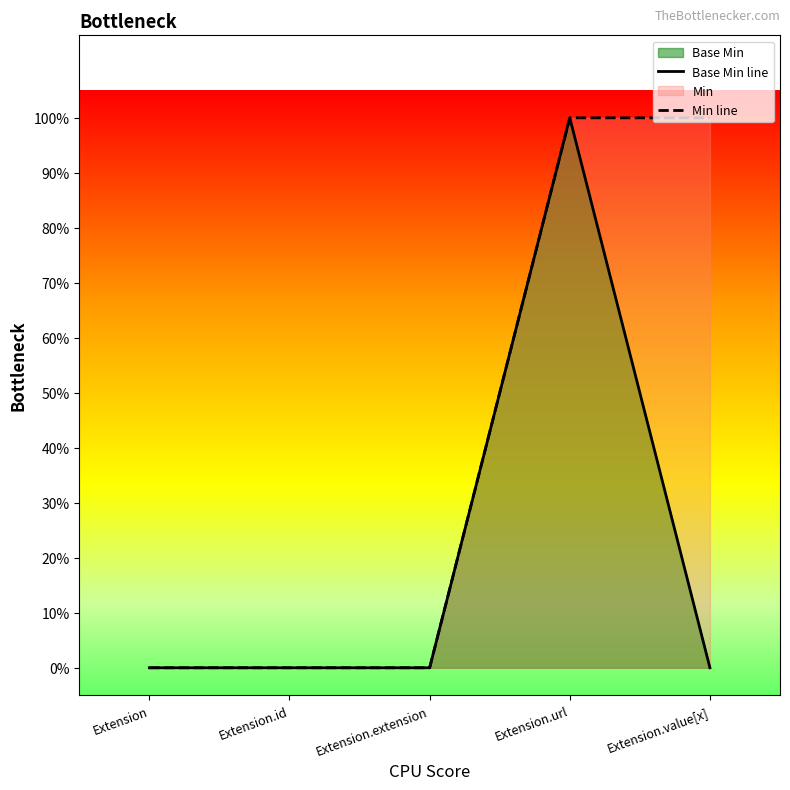

True or false: Base Min line and Min line cross at least once.

False